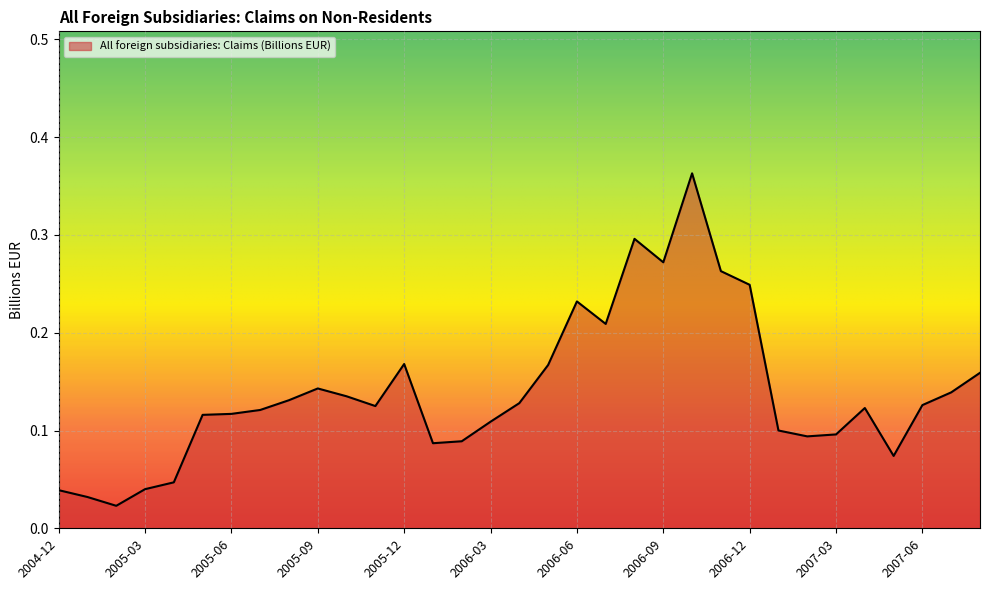

Reading left to right, list all the values displayed in this chart.

0.0	0.0	0.0	0.0	0.0	0.1	0.1	0.1	0.1	0.1	0.1	0.1	0.2	0.1	0.1	0.1	0.1	0.2	0.2	0.2	0.3	0.3	0.4	0.3	0.2	0.1	0.1	0.1	0.1	0.1	0.1	0.1	0.2